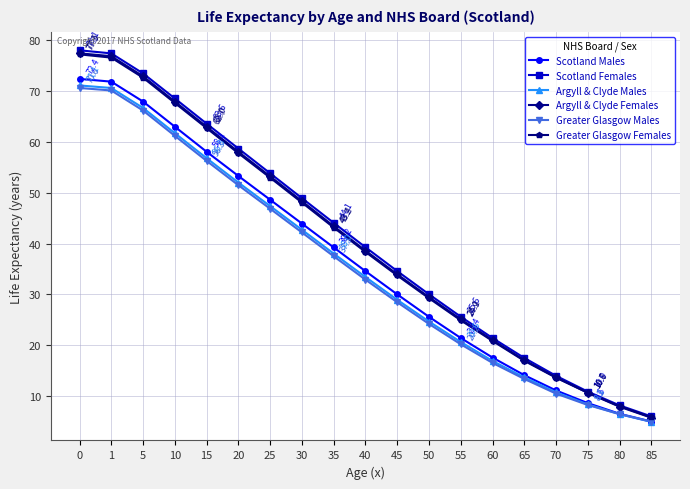

What is the total value across all series at 15?

360.6